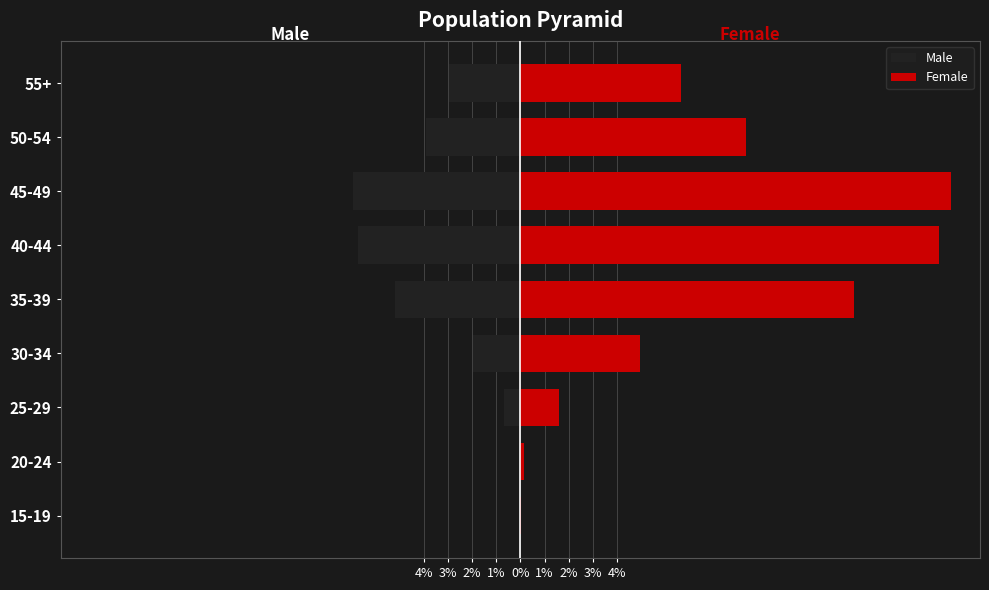

Count the number of data series in this chart.

2